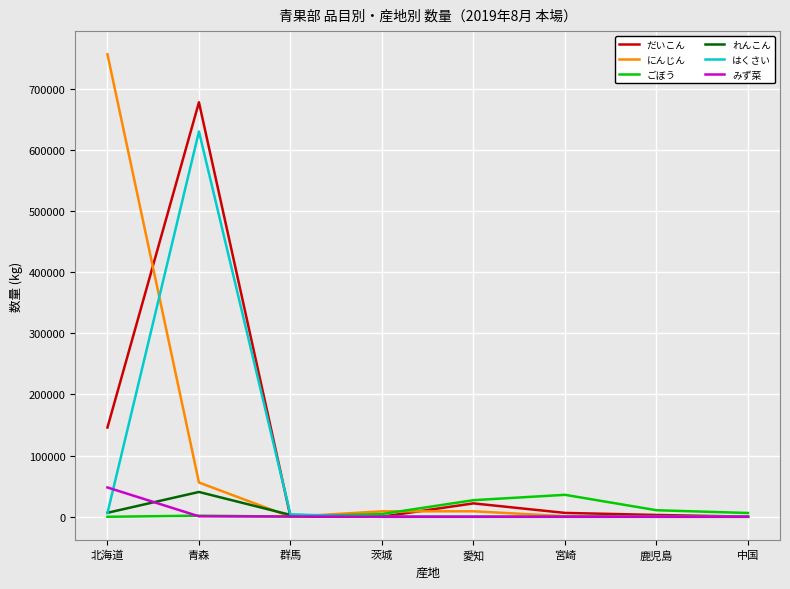

True or false: にんじん has a value of 0 at 中国.

True